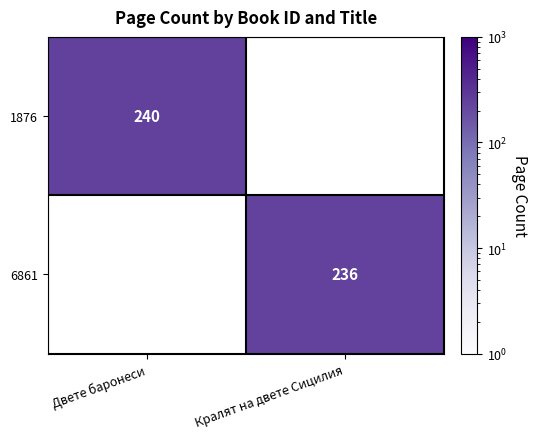

True or false: 6861 has a value of 338 at Кралят на двете Сицилия.

False